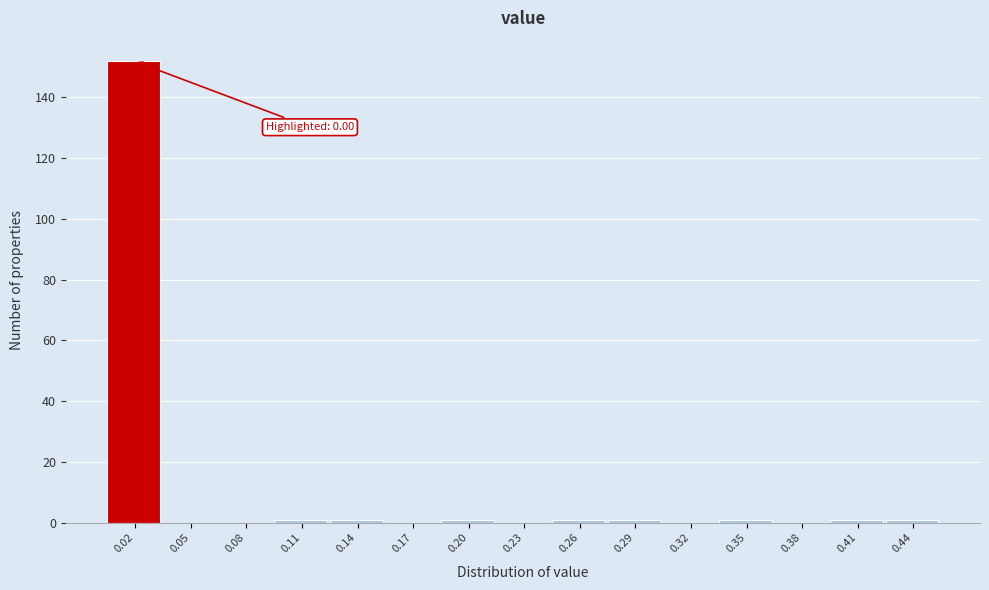

Which range on the x-axis has the tallest bar?

0.000 to 0.030